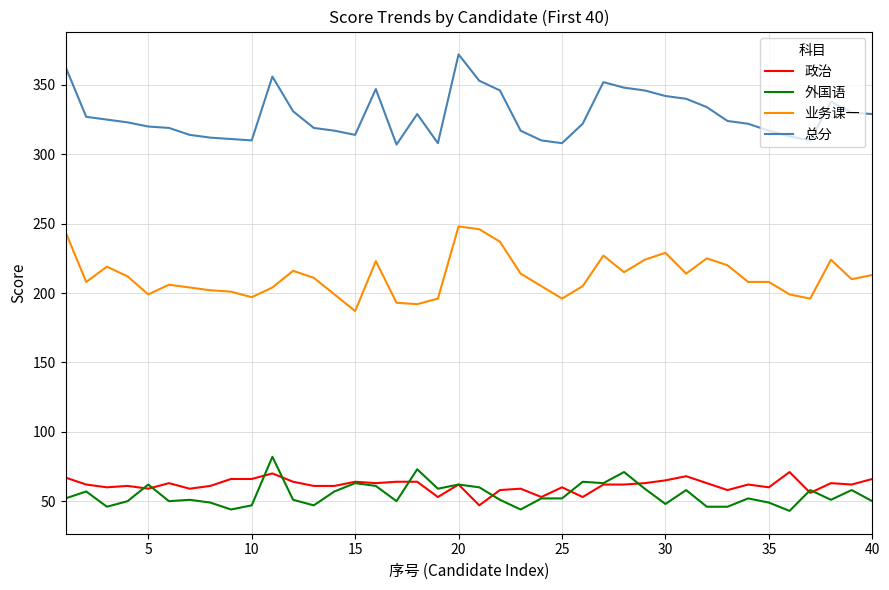

True or false: 总分 has more than 1 interior local peaks.

True